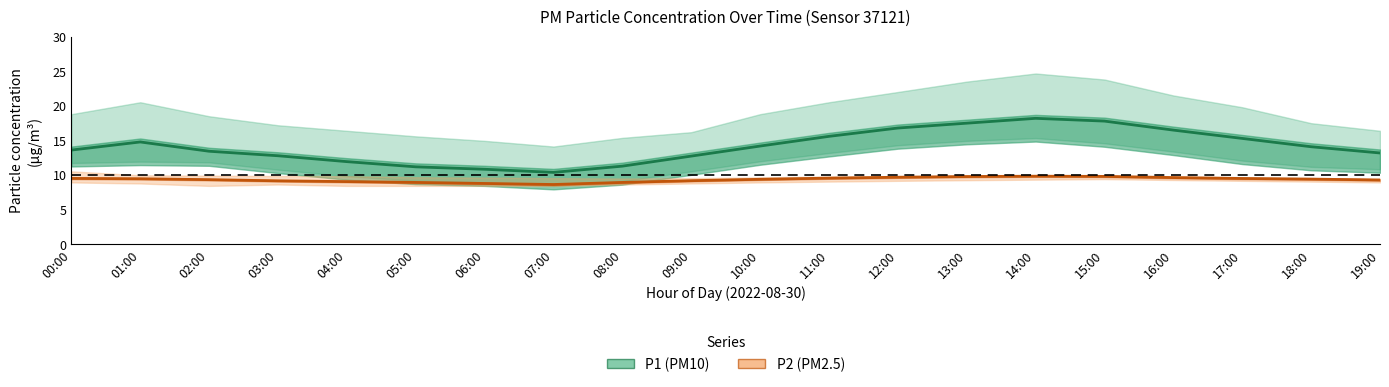

How many interior local peaks does the P1 (PM10) series have?

2